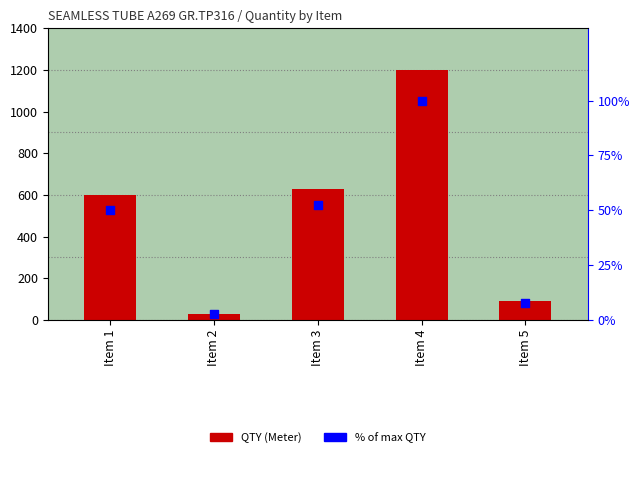

What is the total value across all series at Item 4?

1300.0